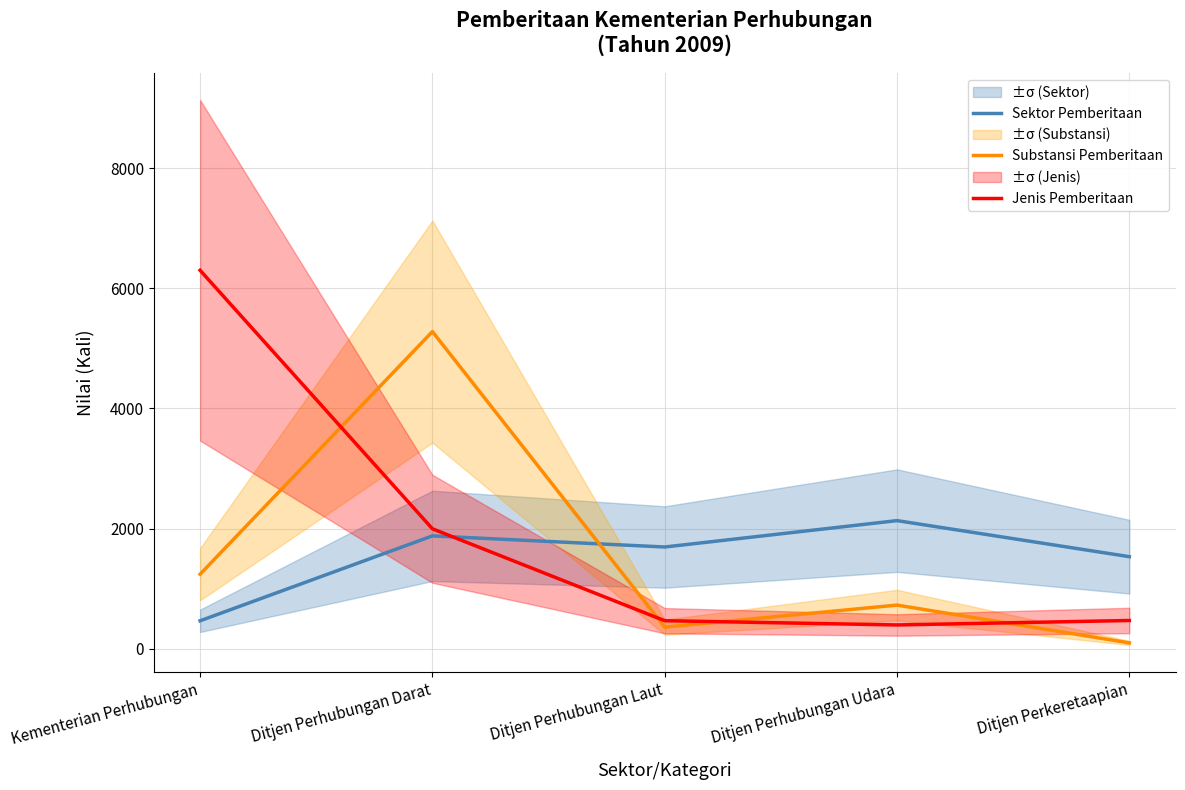

Does the chart display data point markers on the line(s)?

No